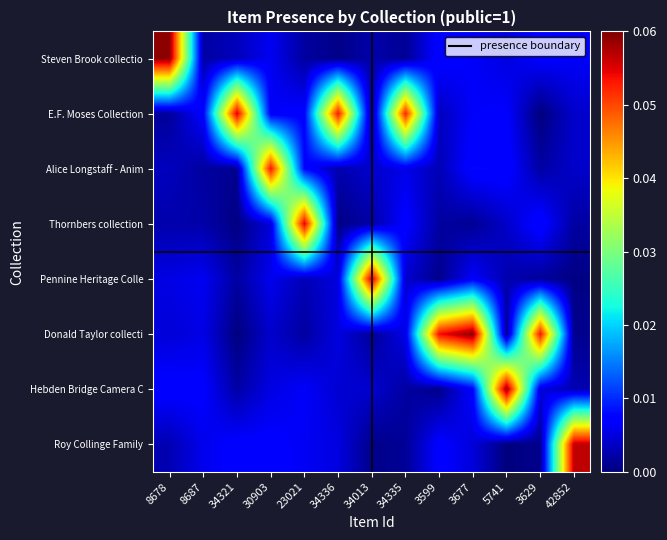

Which has a higher value, 8687 or 30903?

30903